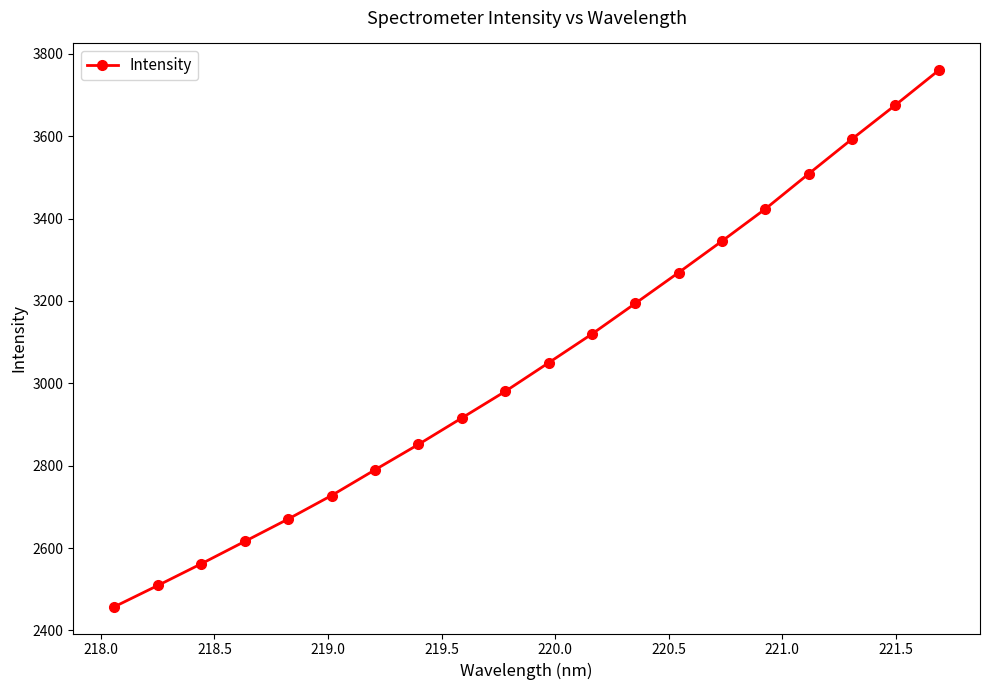

What is the maximum value shown in the chart?

3760.0